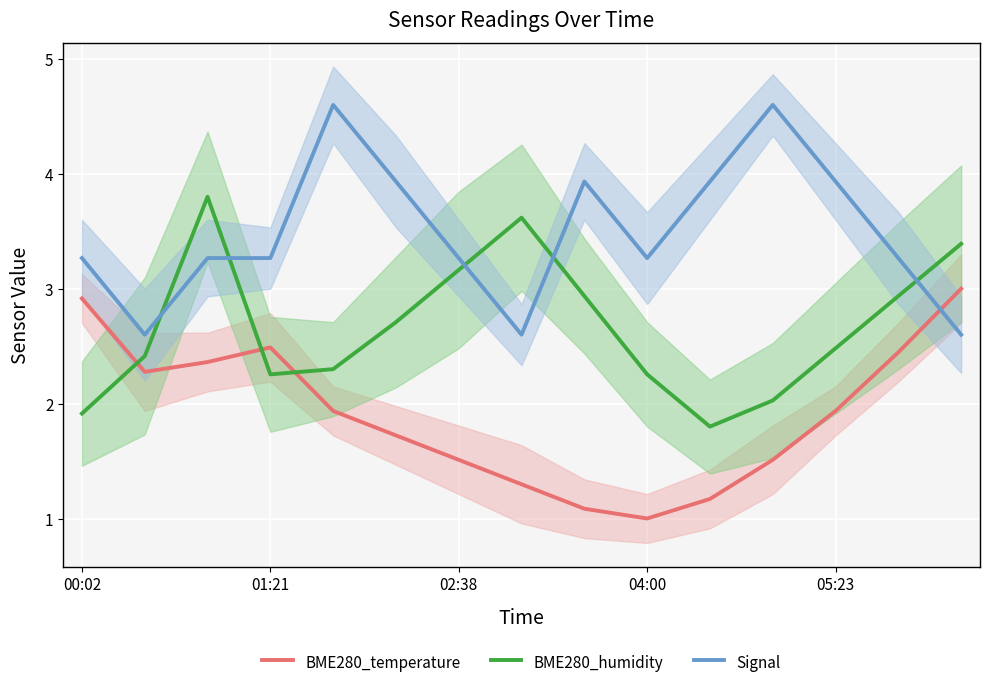

After their last crossing, which series has the higher values: Signal or BME280_humidity?

BME280_humidity